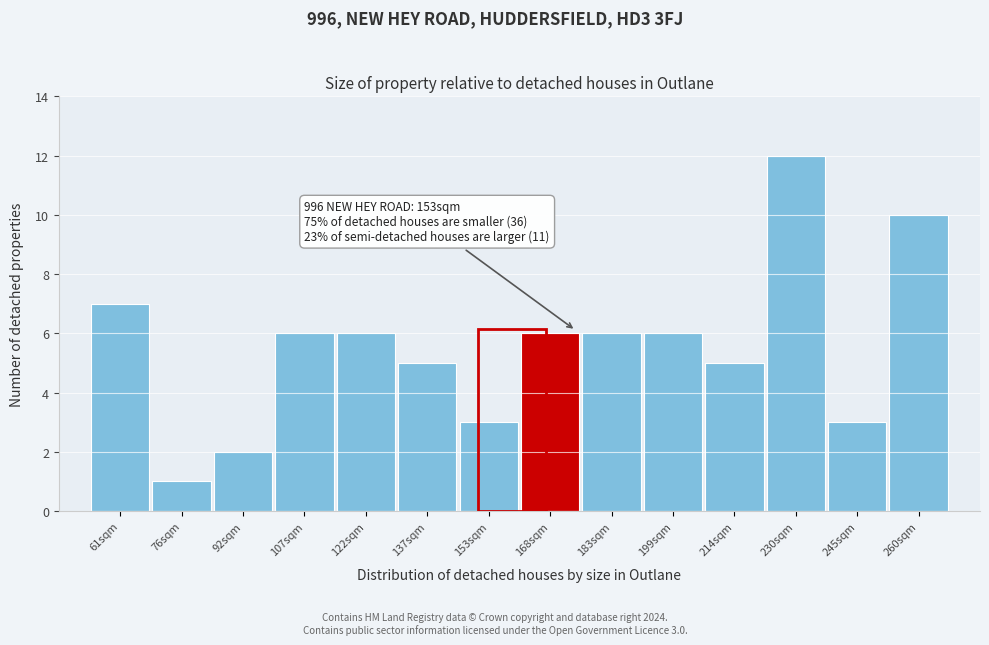

Reading right to left, extract all data points from this chart.

10	3	12	5	6	6	6	3	5	6	6	2	1	7